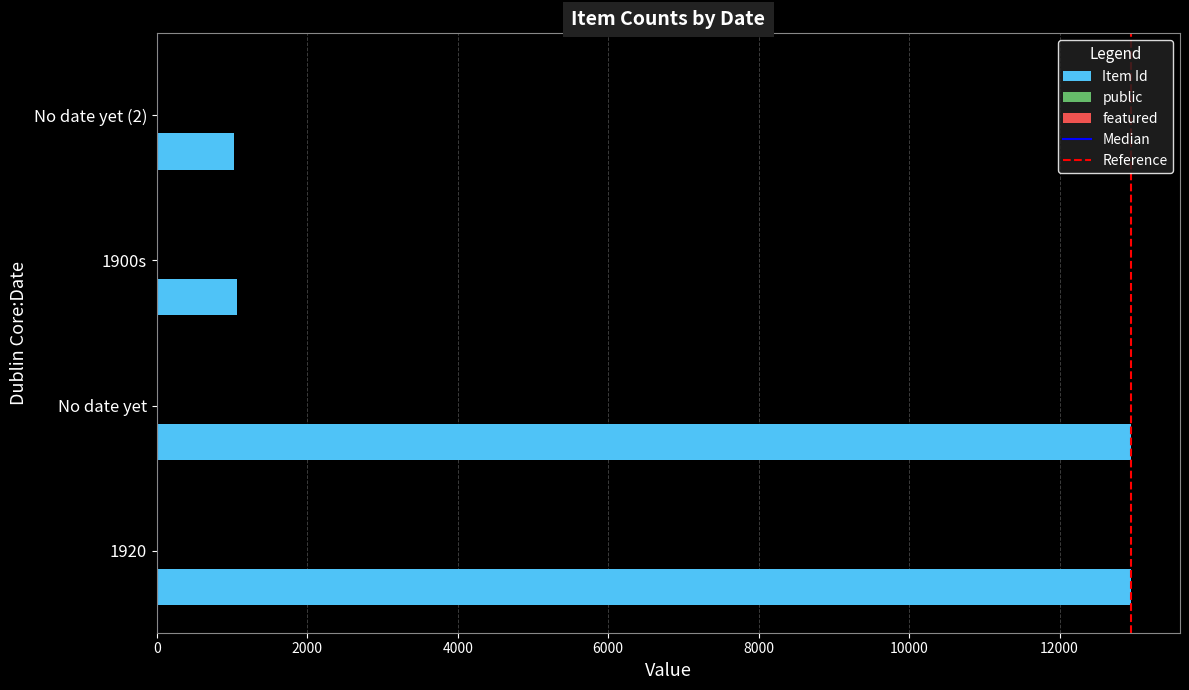

At which label is Item Id closest to 6991?

1900s